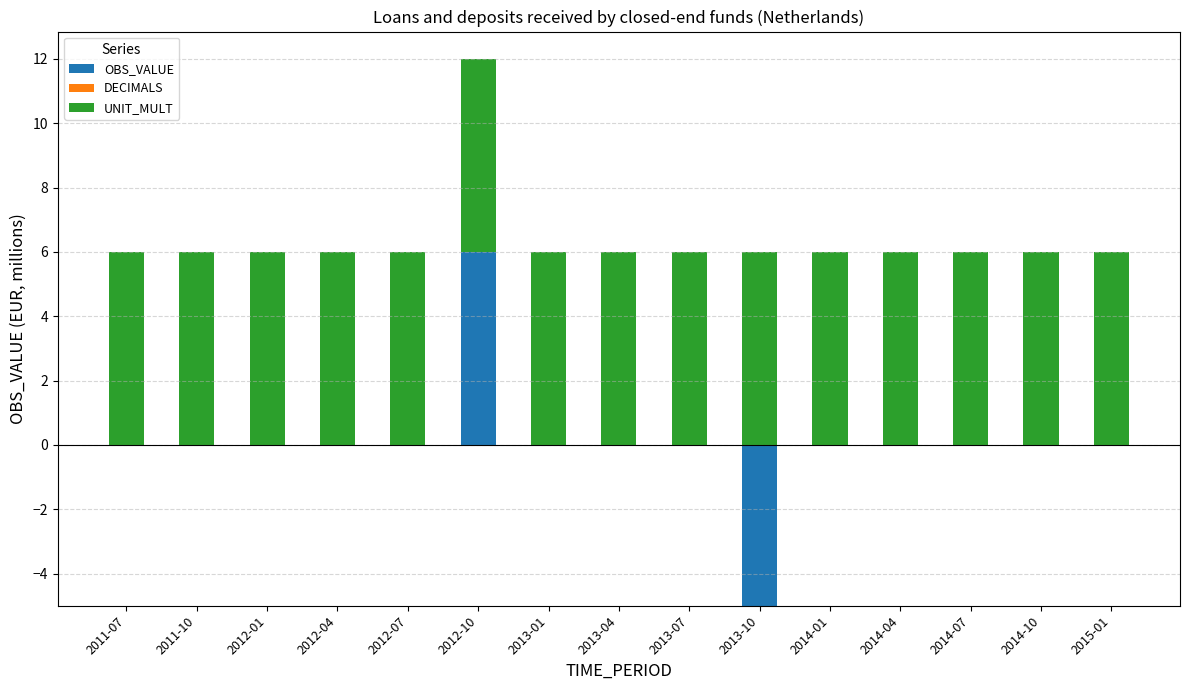

Rank the series at 2012-04 from lowest to highest value.

OBS_VALUE, DECIMALS, UNIT_MULT